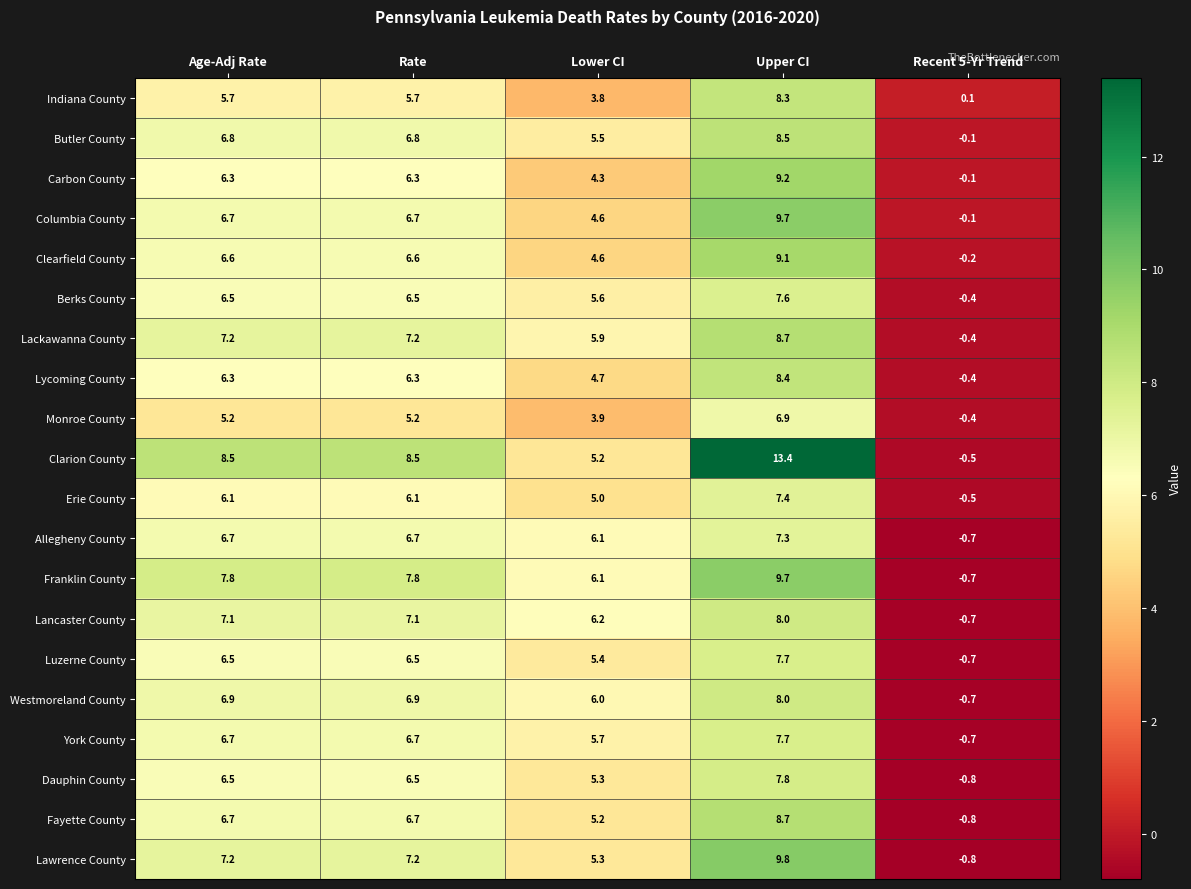

Which category has the lowest value across all series?

Recent 5-Yr Trend